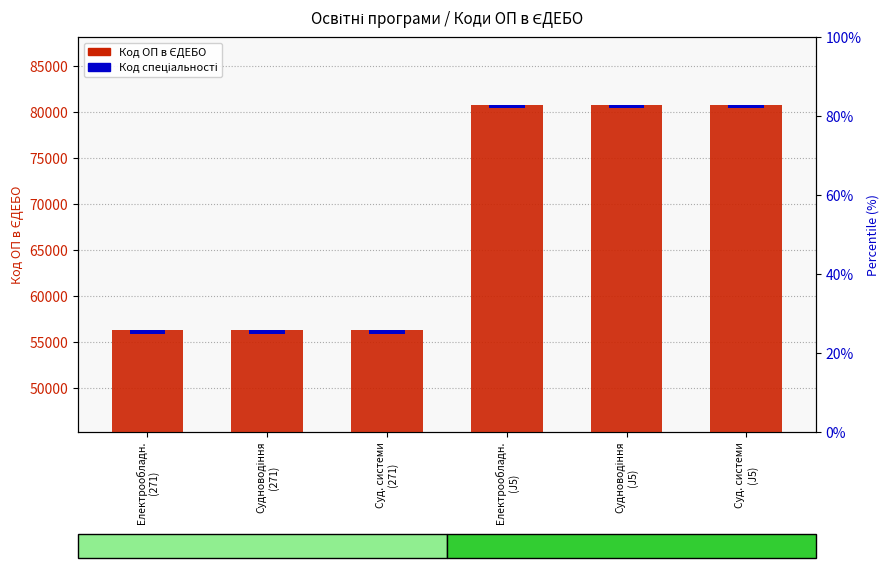

List the labels in order of value, smallest first.

Судноводіння
(271), Електрообладн.
(271), Суд. системи
(271), Судноводіння
(J5), Суд. системи
(J5), Електрообладн.
(J5)